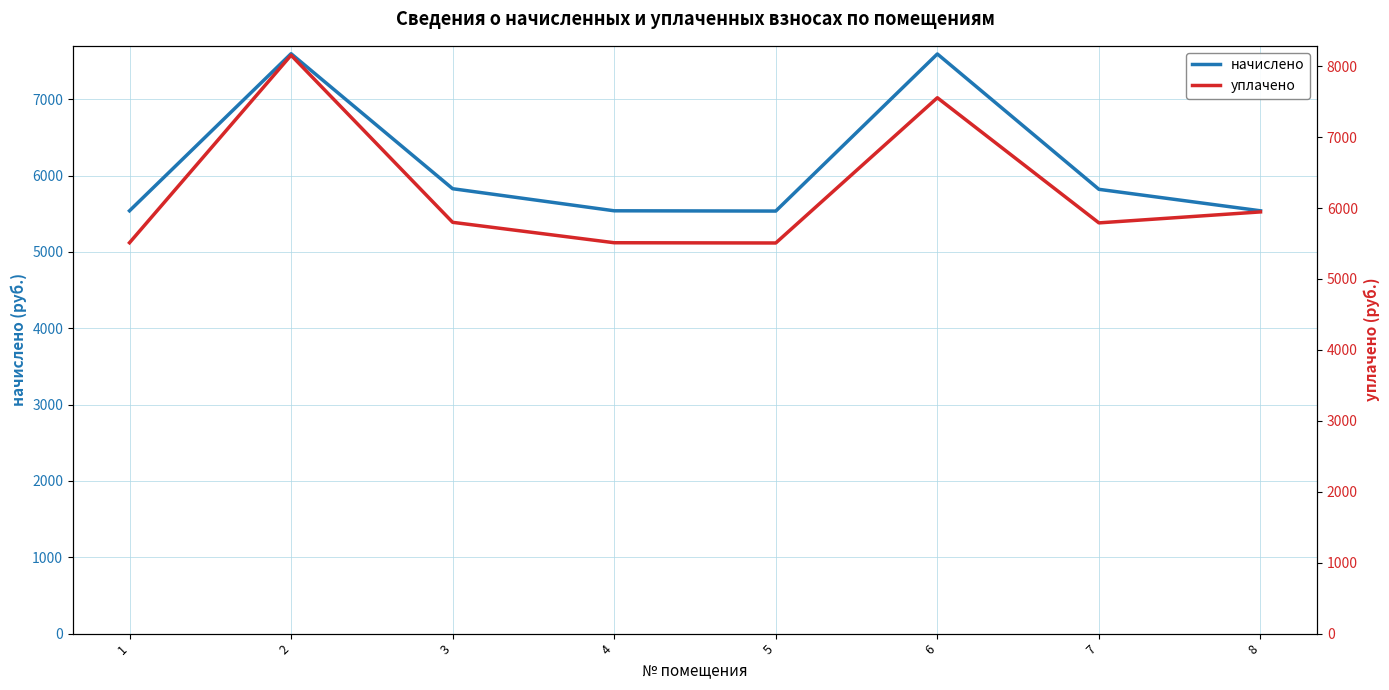

The value of уплачено at 5 is 5507.8. True or false?

True